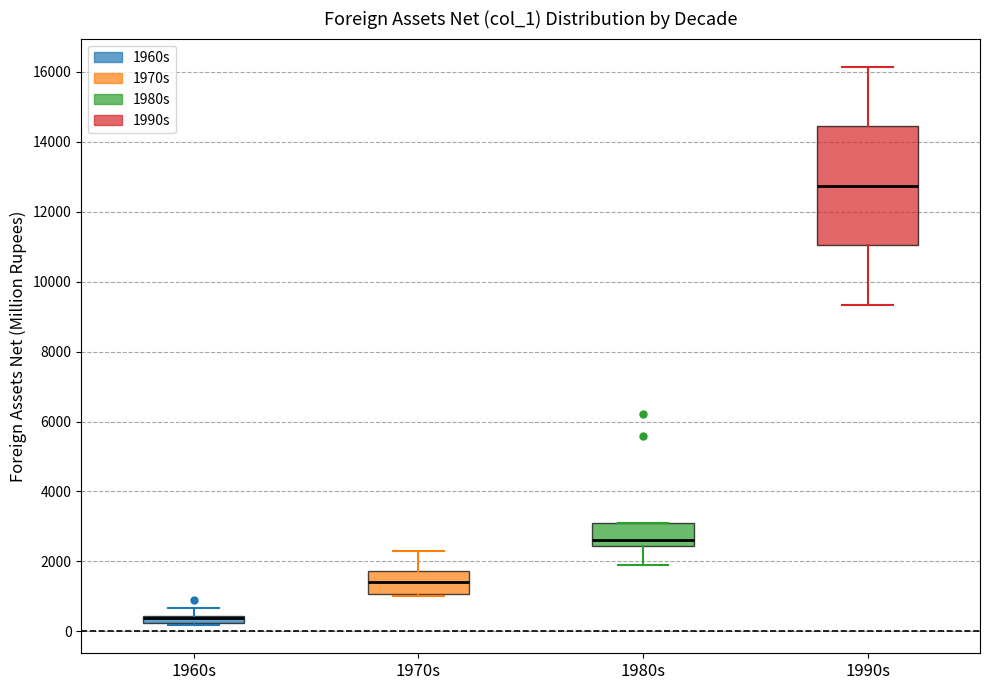

Where does the upper whisker of the box for 1960s end on the y-axis? The values are not printed on the chart, so give them approximately, as read against the axis.

600